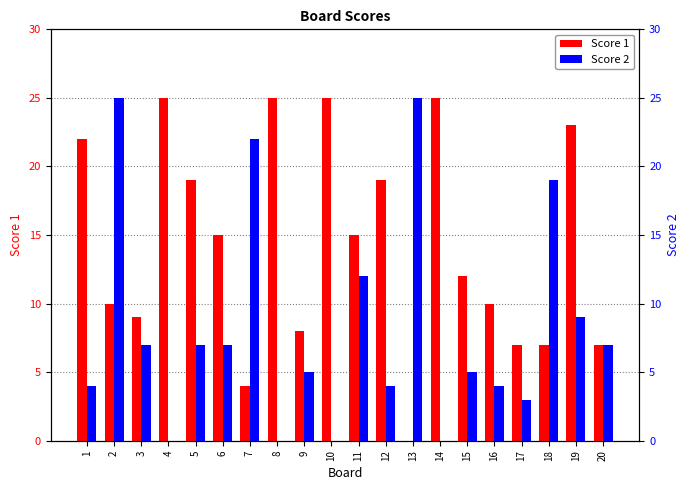

What is the approximate value of Score 2 at 19?

9